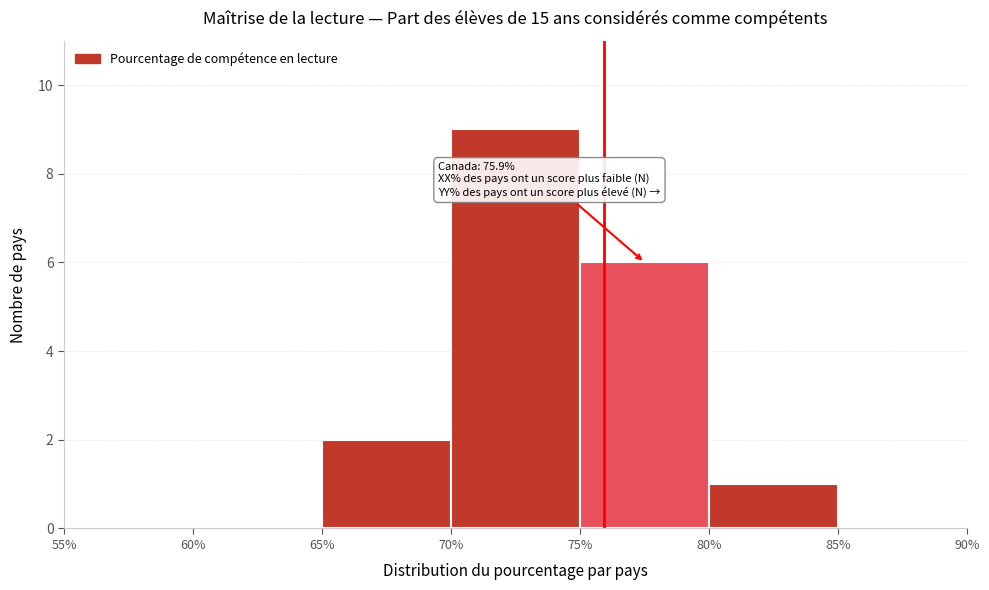

Which range on the x-axis has the tallest bar?

70% to 75%